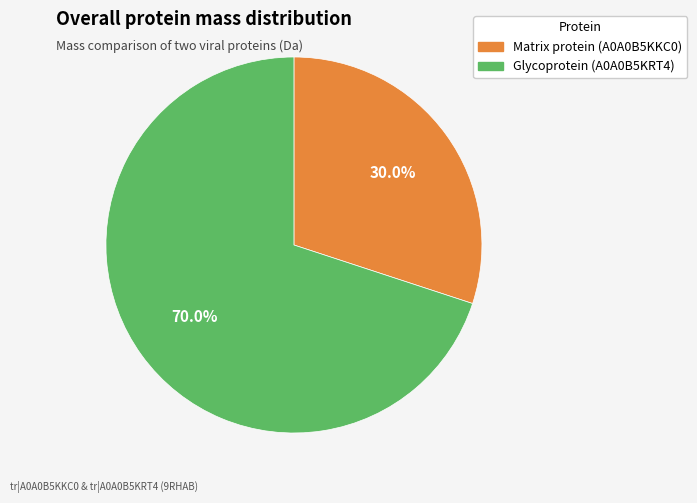

What is the smallest slice in the pie chart?

Matrix protein (A0A0B5KKC0)